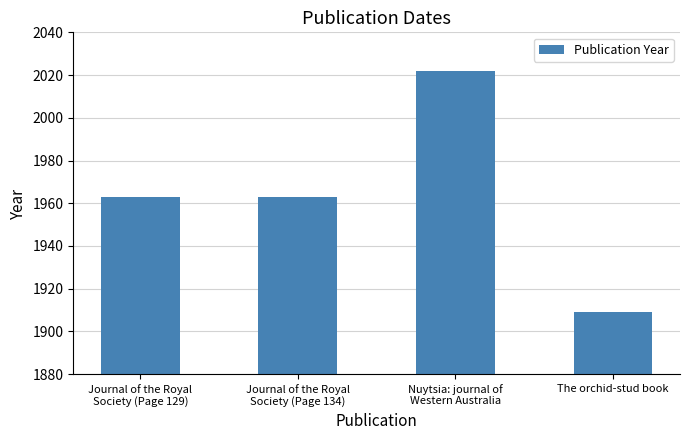

What is the label of the 4th bar from the left?

The orchid-stud book